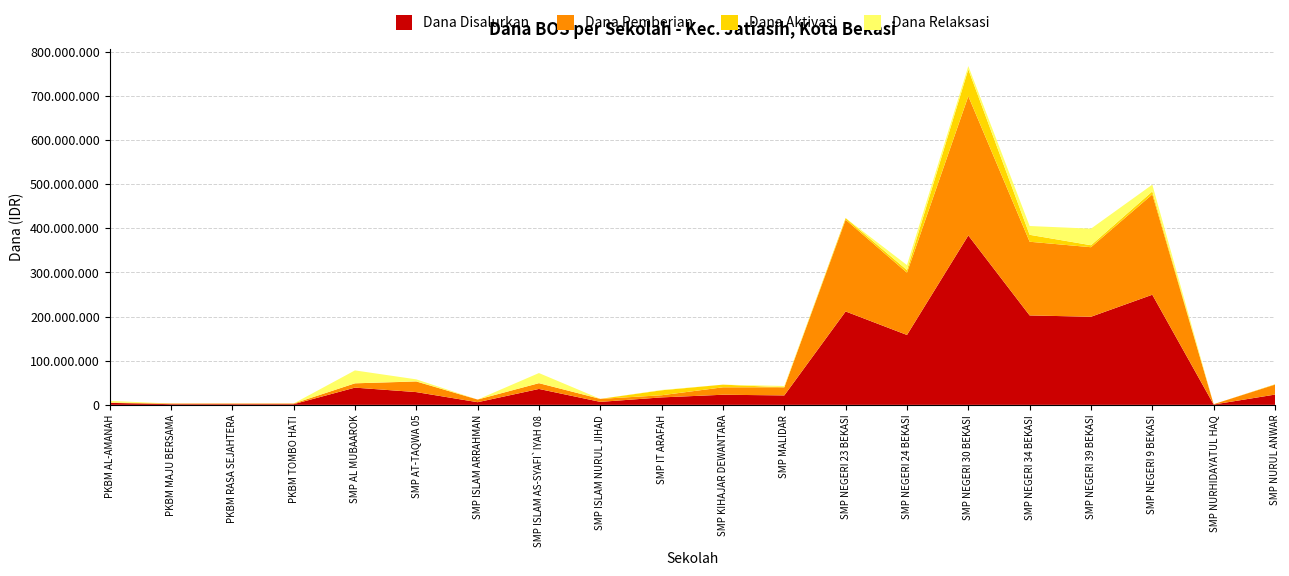

Reading left to right, extract all data points from this chart.

Dana Disalurkan: 4500000	1500000	1500000	1500000	39000000	28875000	6000000	36000000	6750000	16875000	22875000	21375000	211500000	158250000	383625000	202500000	199500000	249375000	750000	23250000
Dana Pemberian: 750000	1500000	1500000	1500000	9750000	24000000	6000000	13125000	6750000	4875000	16875000	18375000	207750000	141000000	315375000	166875000	157500000	227250000	750000	22500000
Dana Aktivasi: 0	0	0	0	0	375000	0	0	0	11250000	6000000	0	3750000	6000000	60750000	15750000	4500000	6750000	0	750000
Dana Relaksasi: 3750000	0	0	0	29250000	4500000	0	22875000	0	750000	0	3000000	0	11250000	7500000	19875000	37500000	15375000	0	0